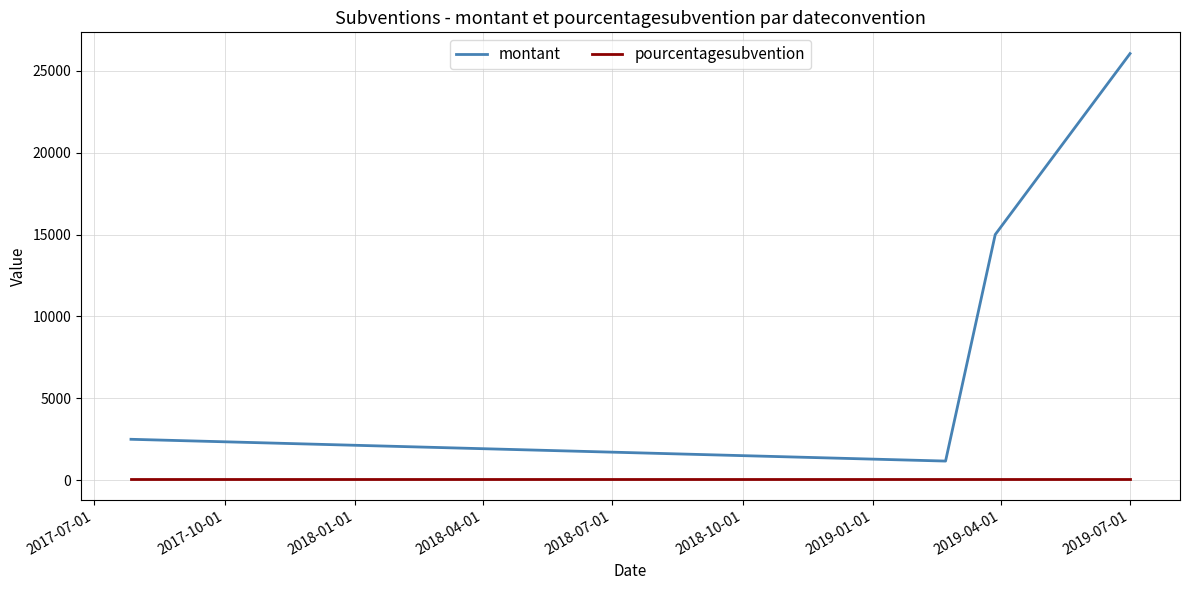

True or false: pourcentagesubvention and montant intersect in this chart.

False